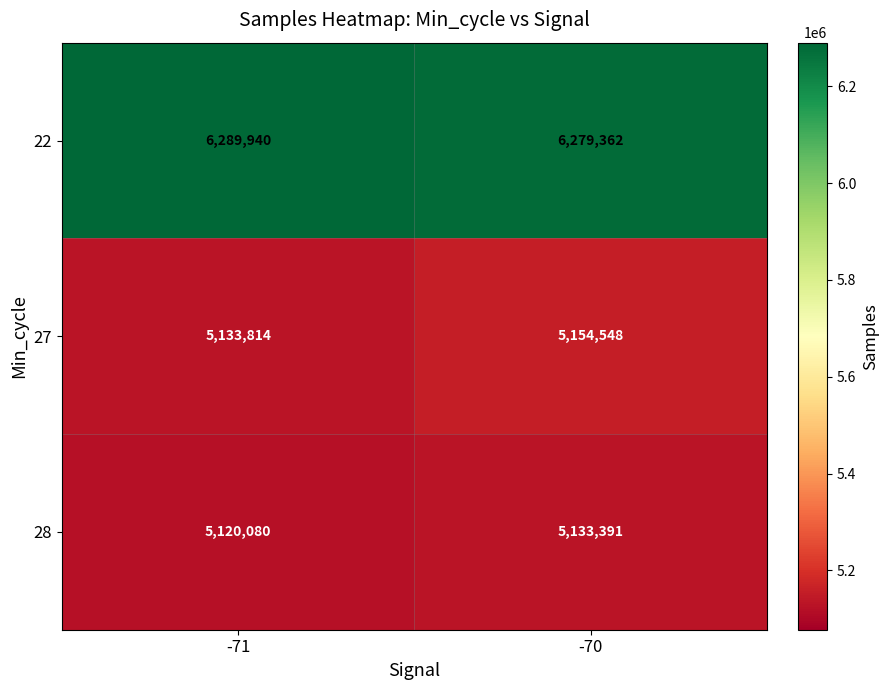

What is the average value of the 28 series?

5126736